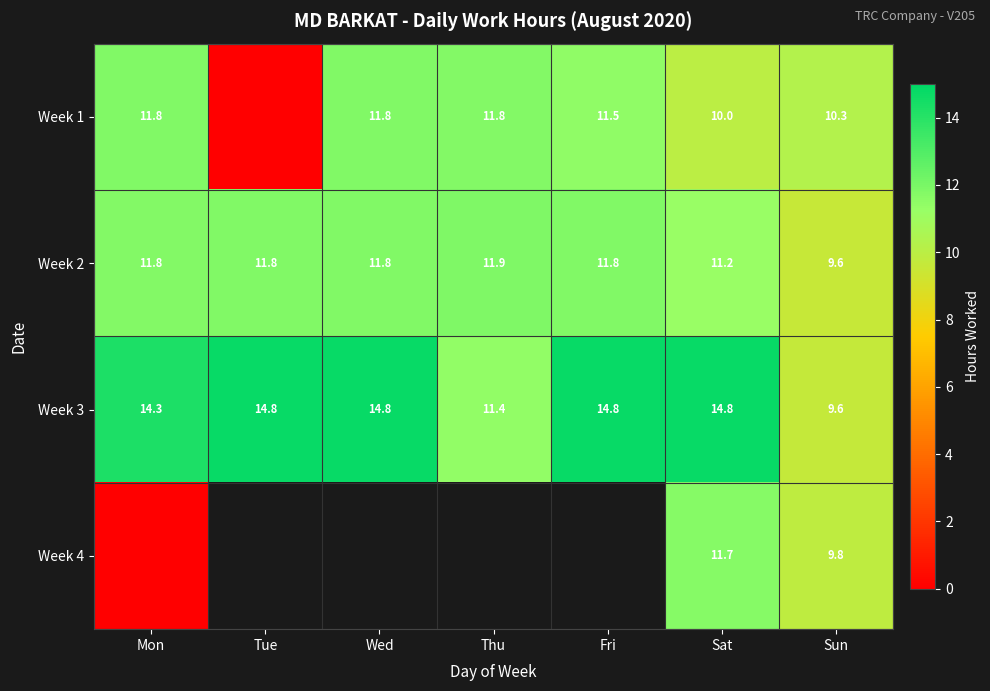

At which label does Week 3 first exceed 14?

Mon